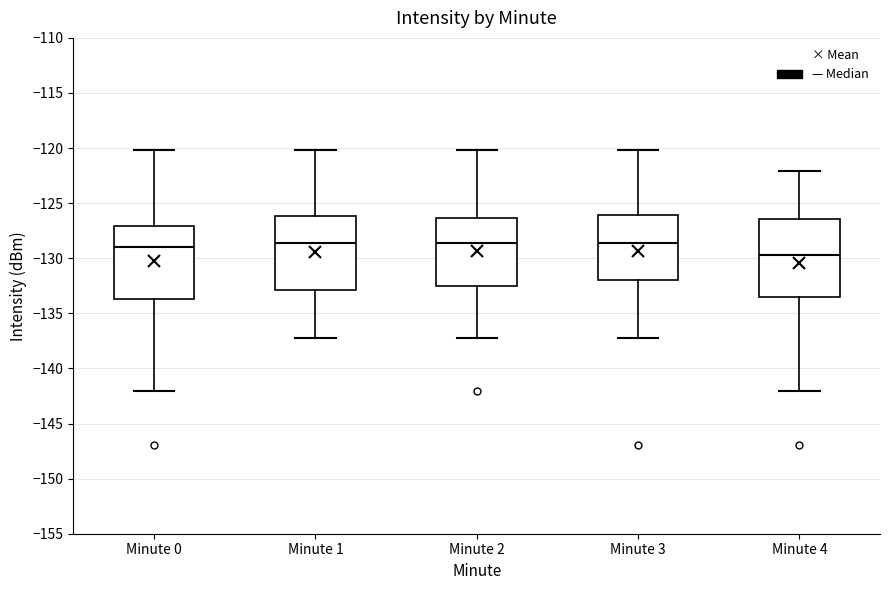

Where does the upper whisker of the box for Minute 3 end on the y-axis? The values are not printed on the chart, so give them approximately, as read against the axis.

-120.0